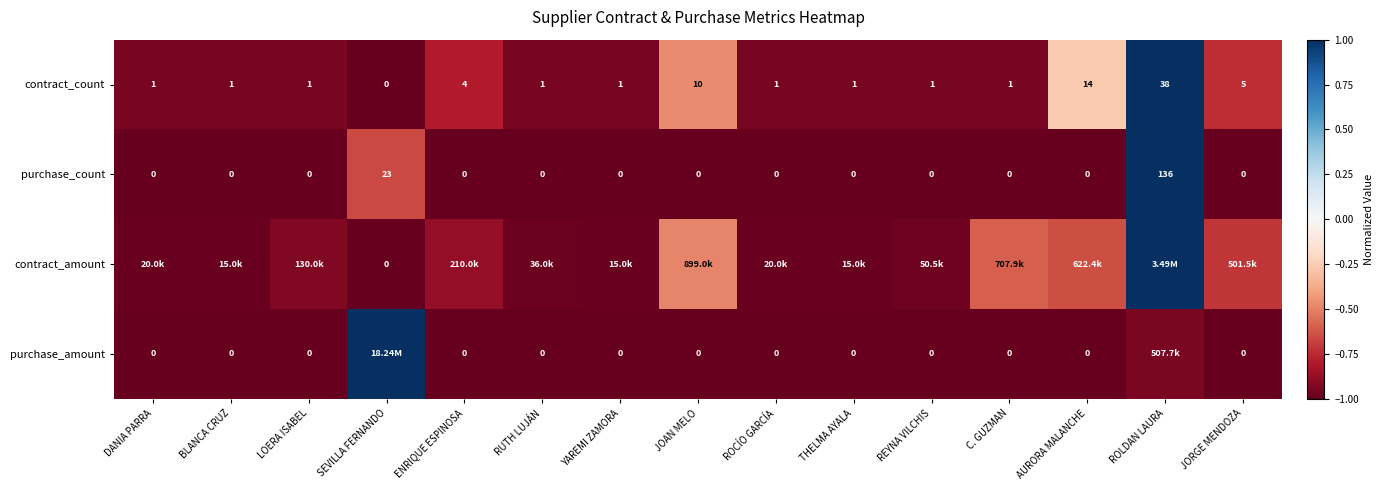

What is the total value across all series at AURORA MALANCHE?

-2.9